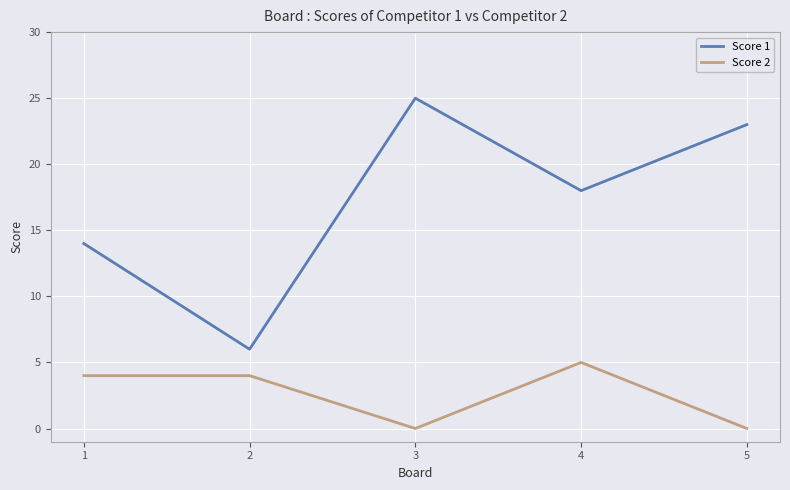

List the series in order of their peak value, highest first.

Score 1, Score 2